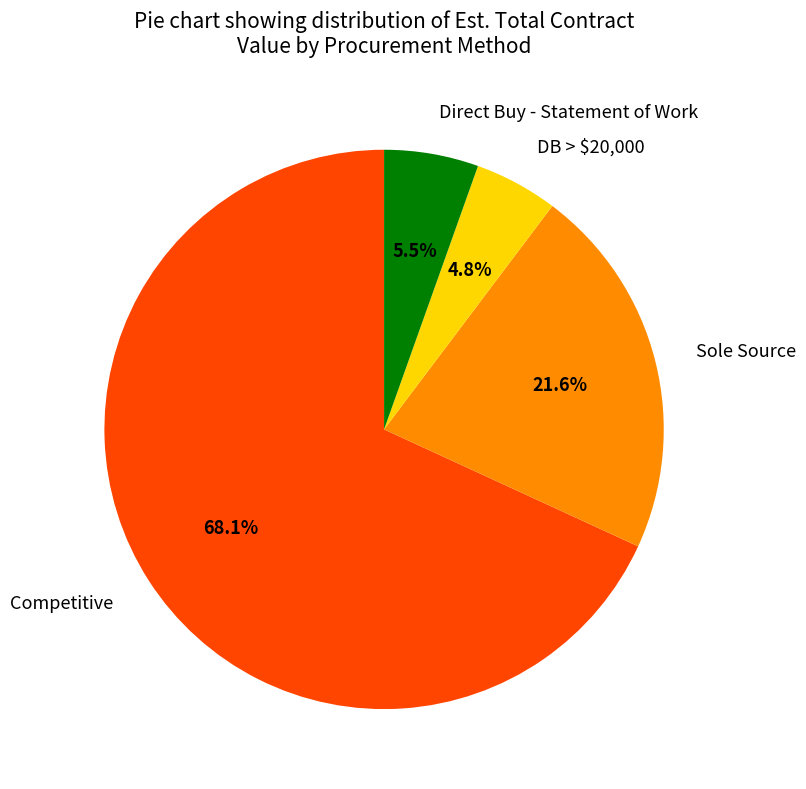

What is the ratio of the value at Competitive to the value at Sole Source?

3.2